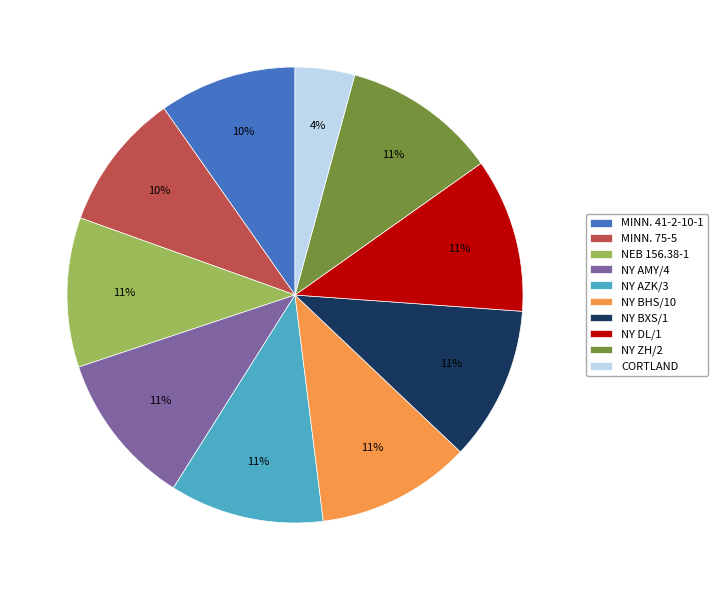

What is the ratio of the value at NY BXS/1 to the value at MINN. 75-5?

1.1